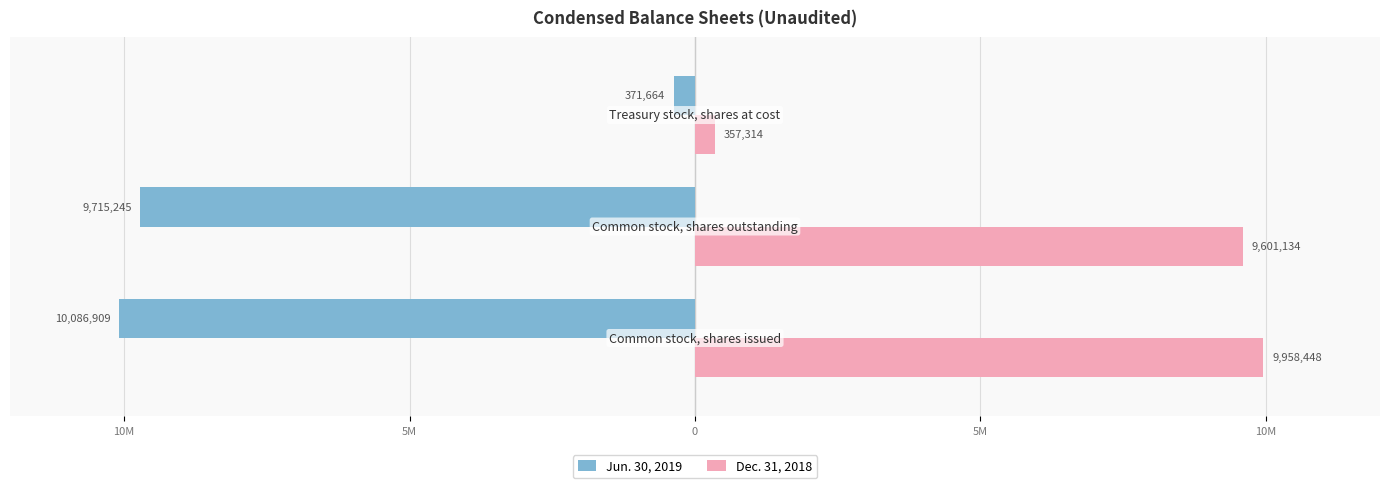

Which series has the largest range (max minus min)?

Jun. 30, 2019